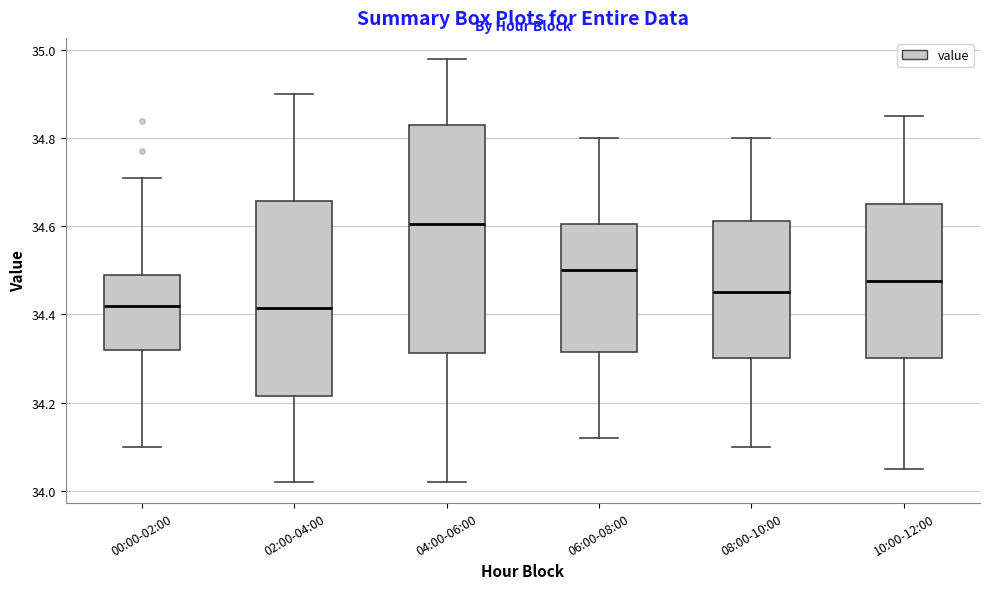

Reading left to right, transcribe this box plot: for each box, give where its median line is, the range the box spans, and where its two whiskers end, as read against the y-axis. The values are not printed on the chart, so give them approximately, as read against the axis.

00:00-02:00: median 34.42, box 34.32 to 34.50, whiskers 34.10 to 34.72
02:00-04:00: median 34.42, box 34.22 to 34.66, whiskers 34.02 to 34.90
04:00-06:00: median 34.60, box 34.32 to 34.84, whiskers 34.02 to 34.98
06:00-08:00: median 34.50, box 34.32 to 34.60, whiskers 34.12 to 34.80
08:00-10:00: median 34.46, box 34.30 to 34.62, whiskers 34.10 to 34.80
10:00-12:00: median 34.48, box 34.30 to 34.66, whiskers 34.06 to 34.86